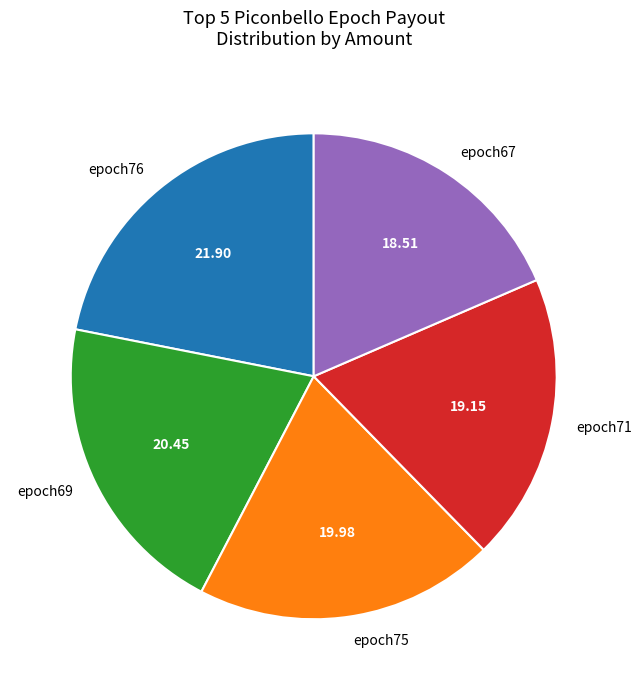

Which slice is the smallest?

epoch67